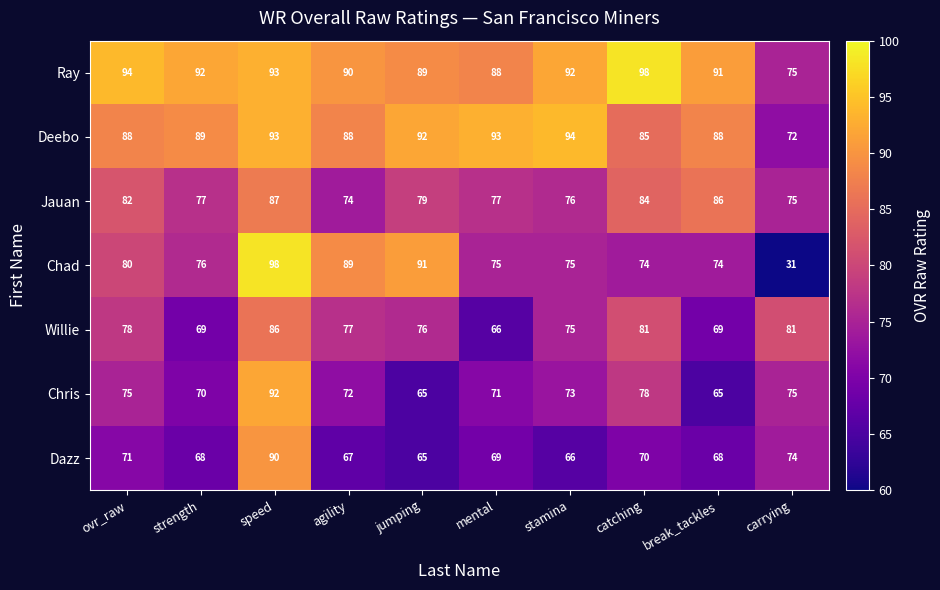

At which label is Willie closest to 76?

jumping